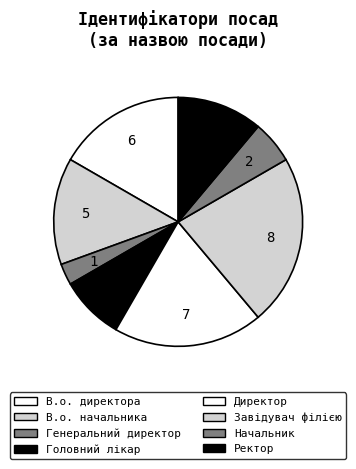

What is the smallest slice in the pie chart?

Генеральний директор